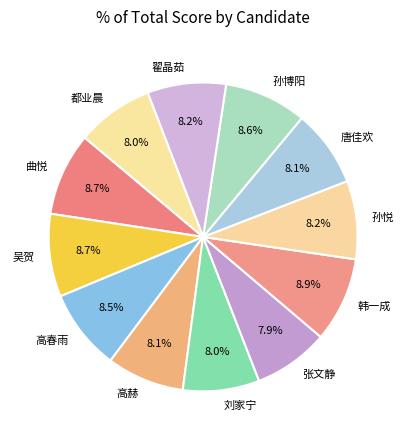

To the nearest percent, what is the difference between the largest and smallest slice percentages?

1%